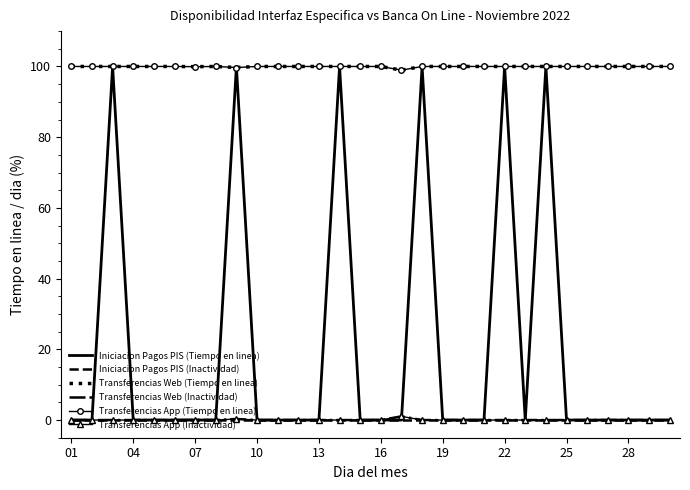

True or false: Transferencias App (Inactividad) has more than 0 interior local peaks.

True